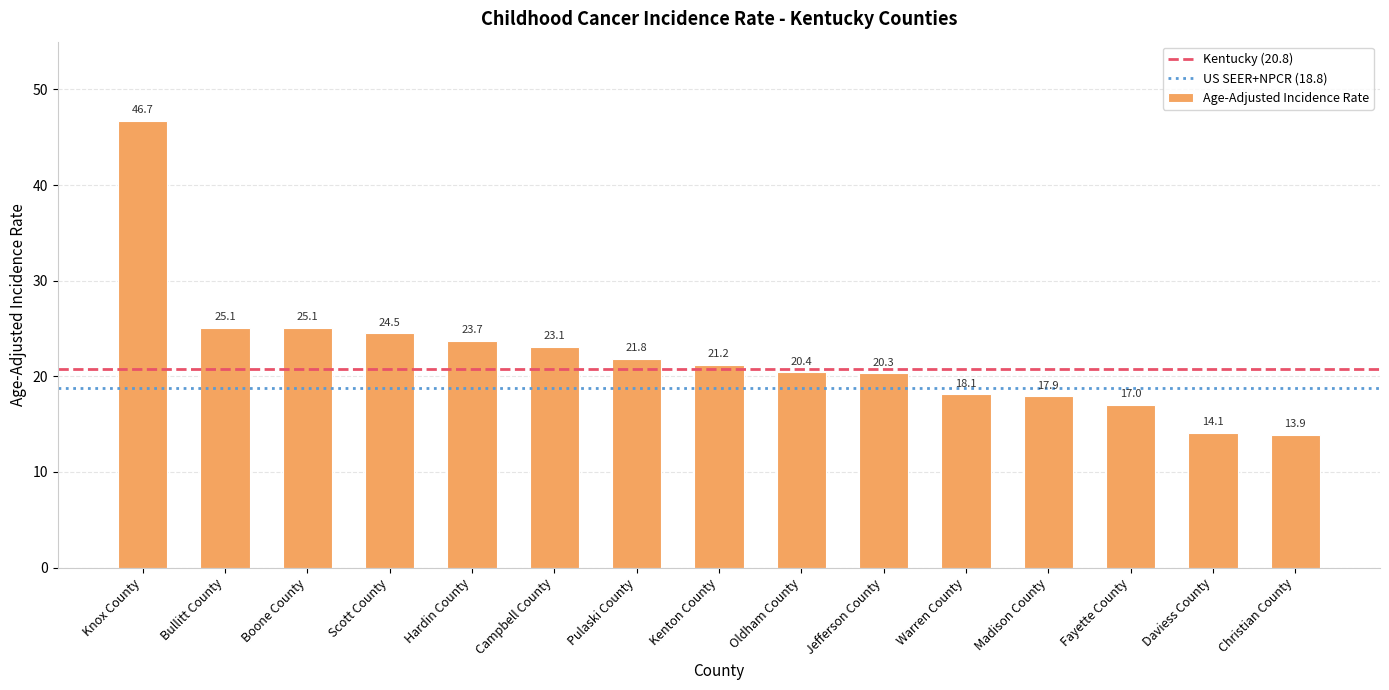

Read the value at Bullitt County.

25.1